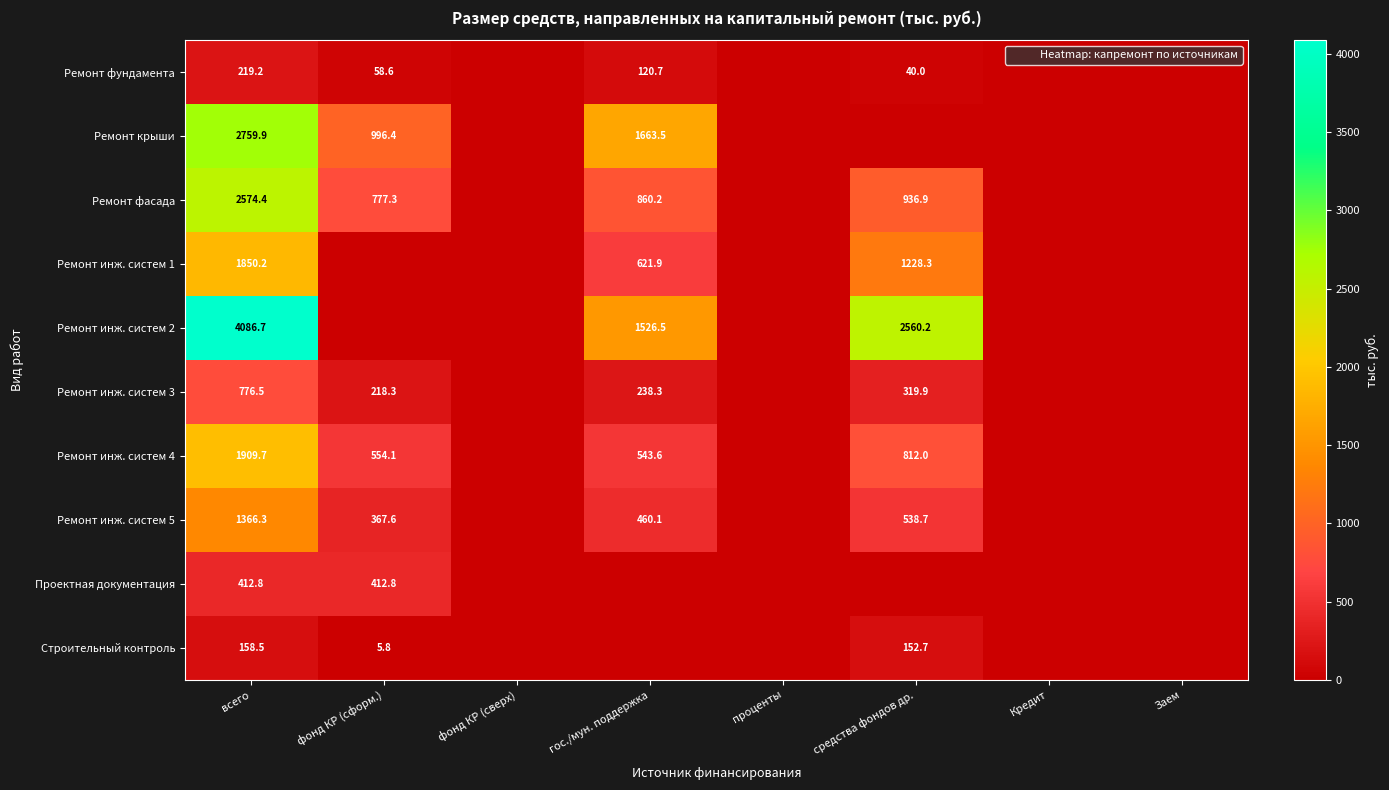

What is the maximum value for Ремонт крыши?

2759.9